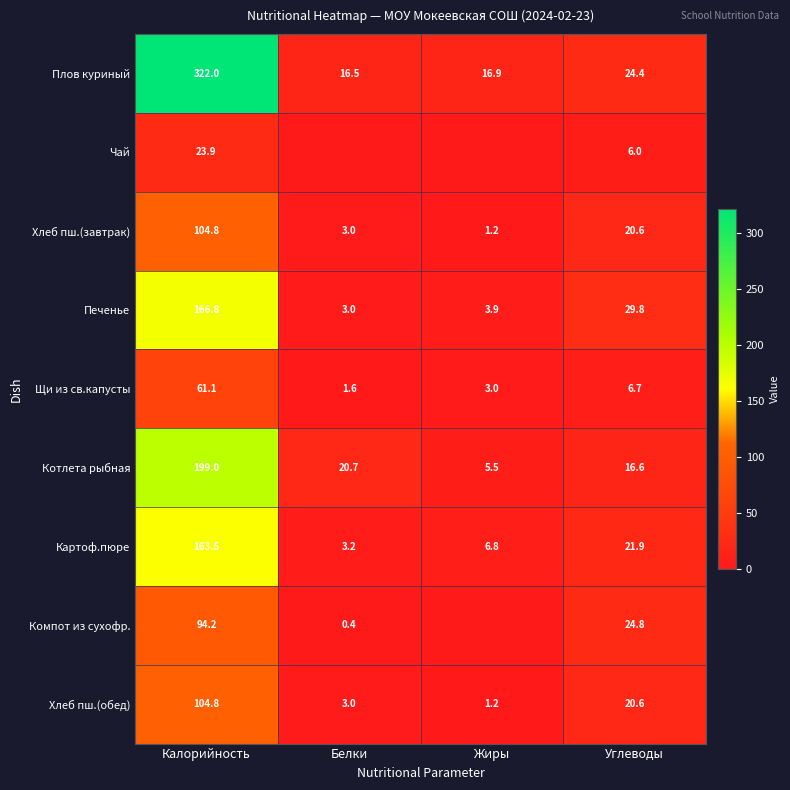

How many distinct data groups are displayed?

9